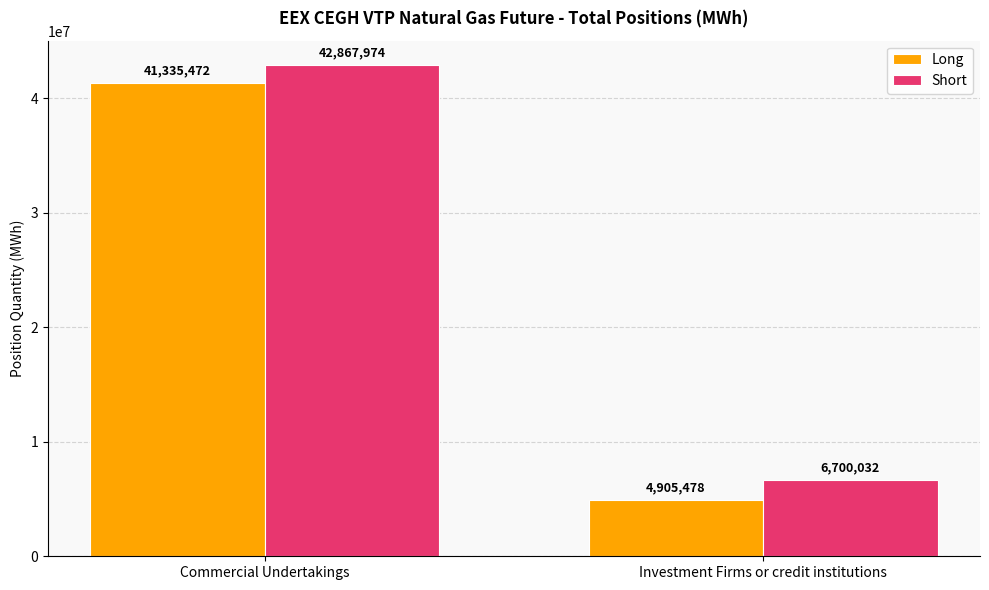

What is the difference between the Long values at Investment Firms or credit institutions and Commercial Undertakings?

36429994